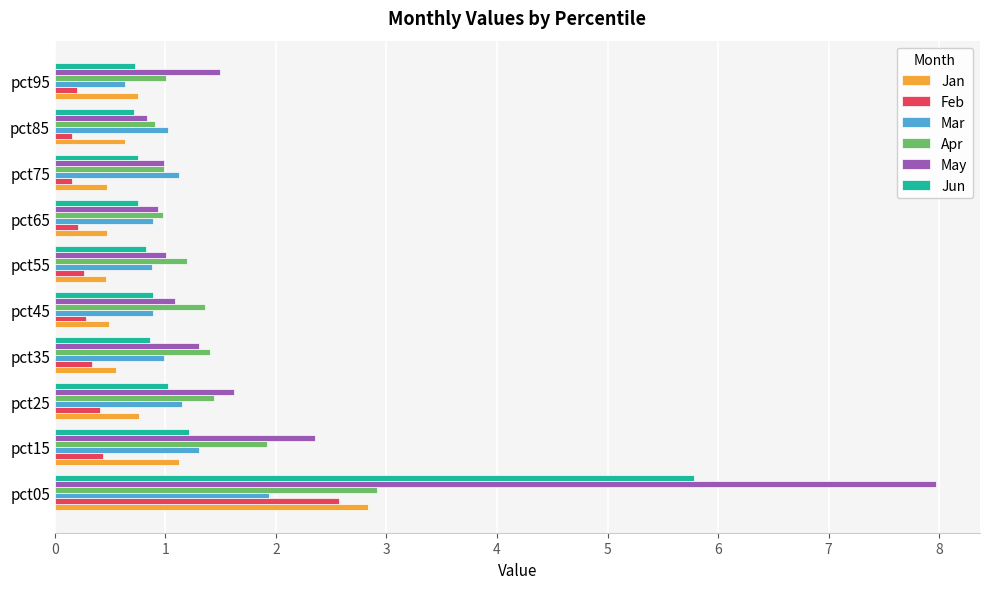

Is the value of Jun at pct65 greater than the value of Apr at pct35?

No